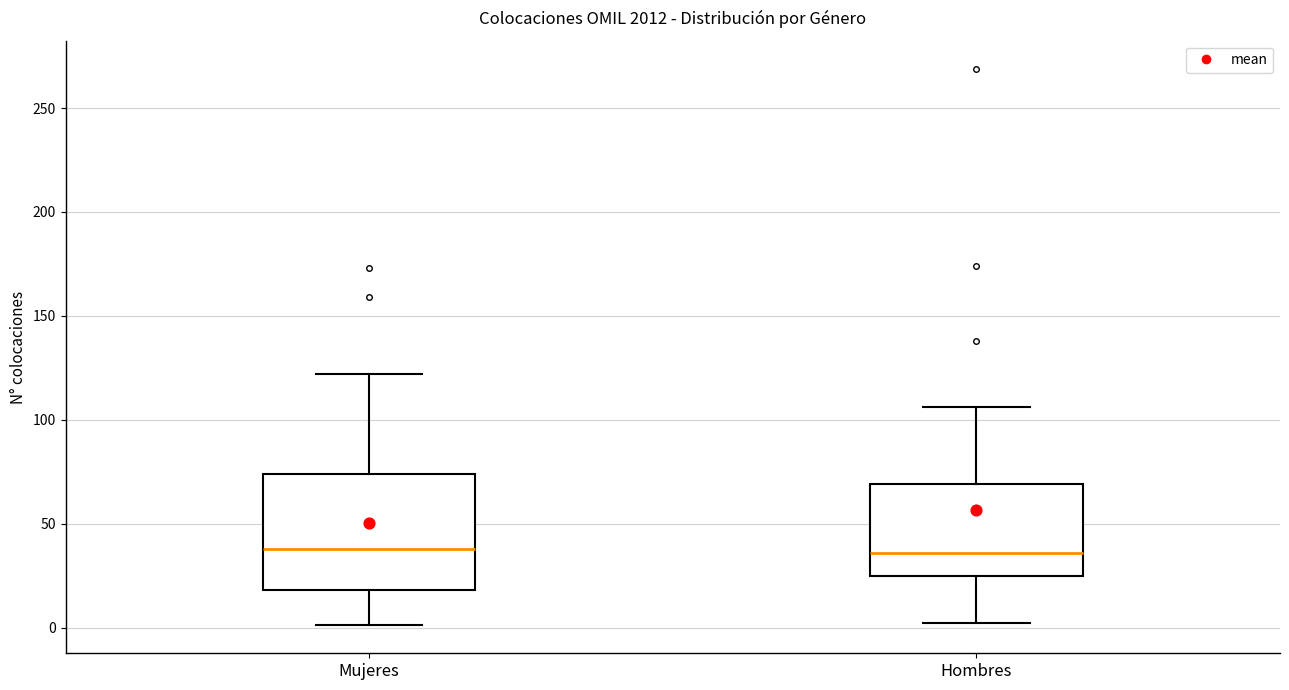

Reading left to right, read every box against the y-axis: the position of its median line, the range the box covers, and the ends of its whiskers. The values are not printed on the chart, so give them approximately, as read against the axis.

Mujeres: median 40, box 20 to 75, whiskers 0 to 120
Hombres: median 35, box 25 to 70, whiskers 0 to 105